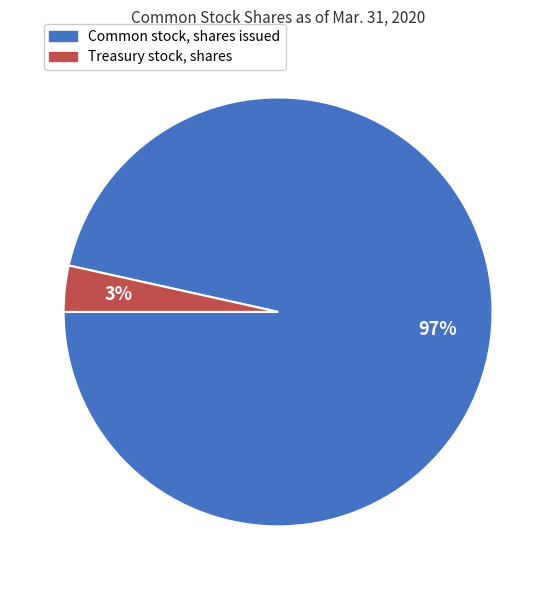

Is Treasury stock, shares the majority of the pie?

No